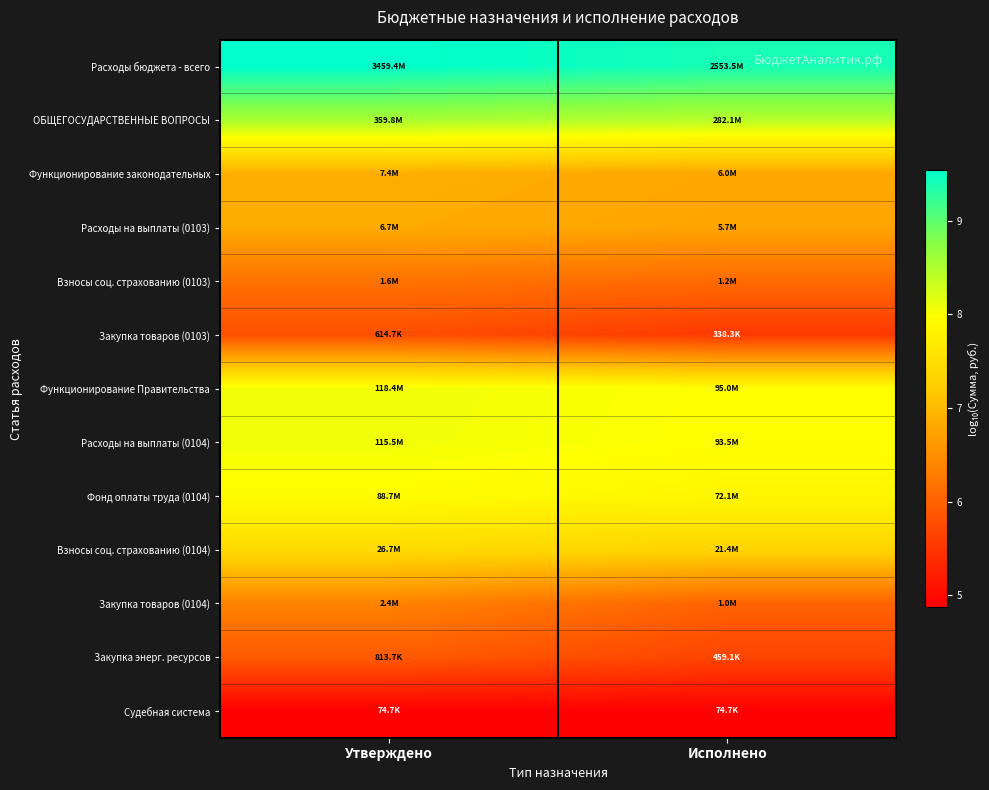

Reading right to left, transcribe all the data shown in this chart.

Расходы бюджета - всего: Исполнено=9.4	Утверждено=9.5
ОБЩЕГОСУДАРСТВЕННЫЕ ВОПРОСЫ: Исполнено=8.5	Утверждено=8.6
Функционирование законодательных: Исполнено=6.8	Утверждено=6.9
Расходы на выплаты (0103): Исполнено=6.8	Утверждено=6.8
Взносы соц. страхованию (0103): Исполнено=6.1	Утверждено=6.2
Закупка товаров (0103): Исполнено=5.5	Утверждено=5.8
Функционирование Правительства: Исполнено=8.0	Утверждено=8.1
Расходы на выплаты (0104): Исполнено=8.0	Утверждено=8.1
Фонд оплаты труда (0104): Исполнено=7.9	Утверждено=7.9
Взносы соц. страхованию (0104): Исполнено=7.3	Утверждено=7.4
Закупка товаров (0104): Исполнено=6.0	Утверждено=6.4
Закупка энерг. ресурсов: Исполнено=5.7	Утверждено=5.9
Судебная система: Исполнено=4.9	Утверждено=4.9